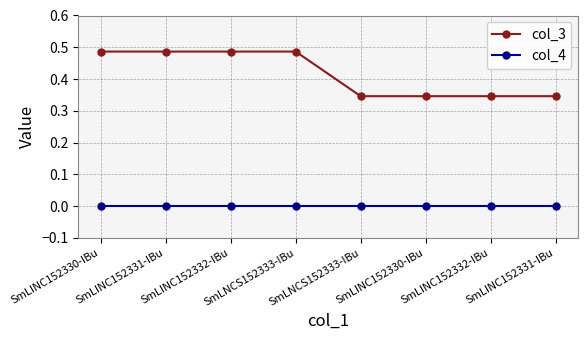

How many categories are shown in the chart?

8